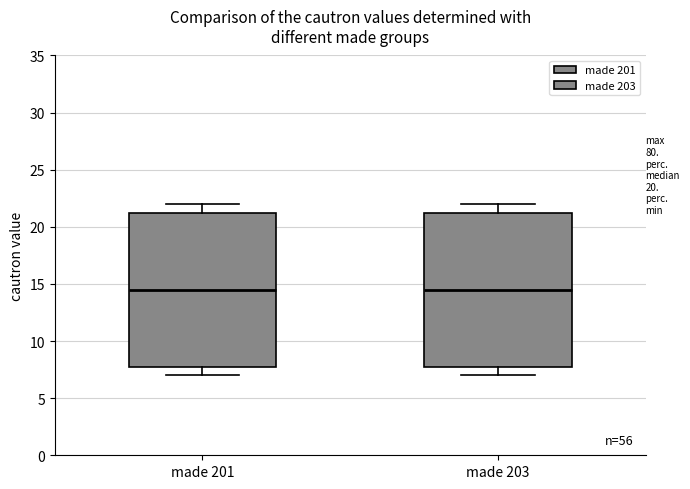

Reading left to right, read every box against the y-axis: the position of its median line, the range the box covers, and the ends of its whiskers. The values are not printed on the chart, so give them approximately, as read against the axis.

made 201: median 14.5, box 8.0 to 21.5, whiskers 7.0 to 22.0
made 203: median 14.5, box 8.0 to 21.5, whiskers 7.0 to 22.0